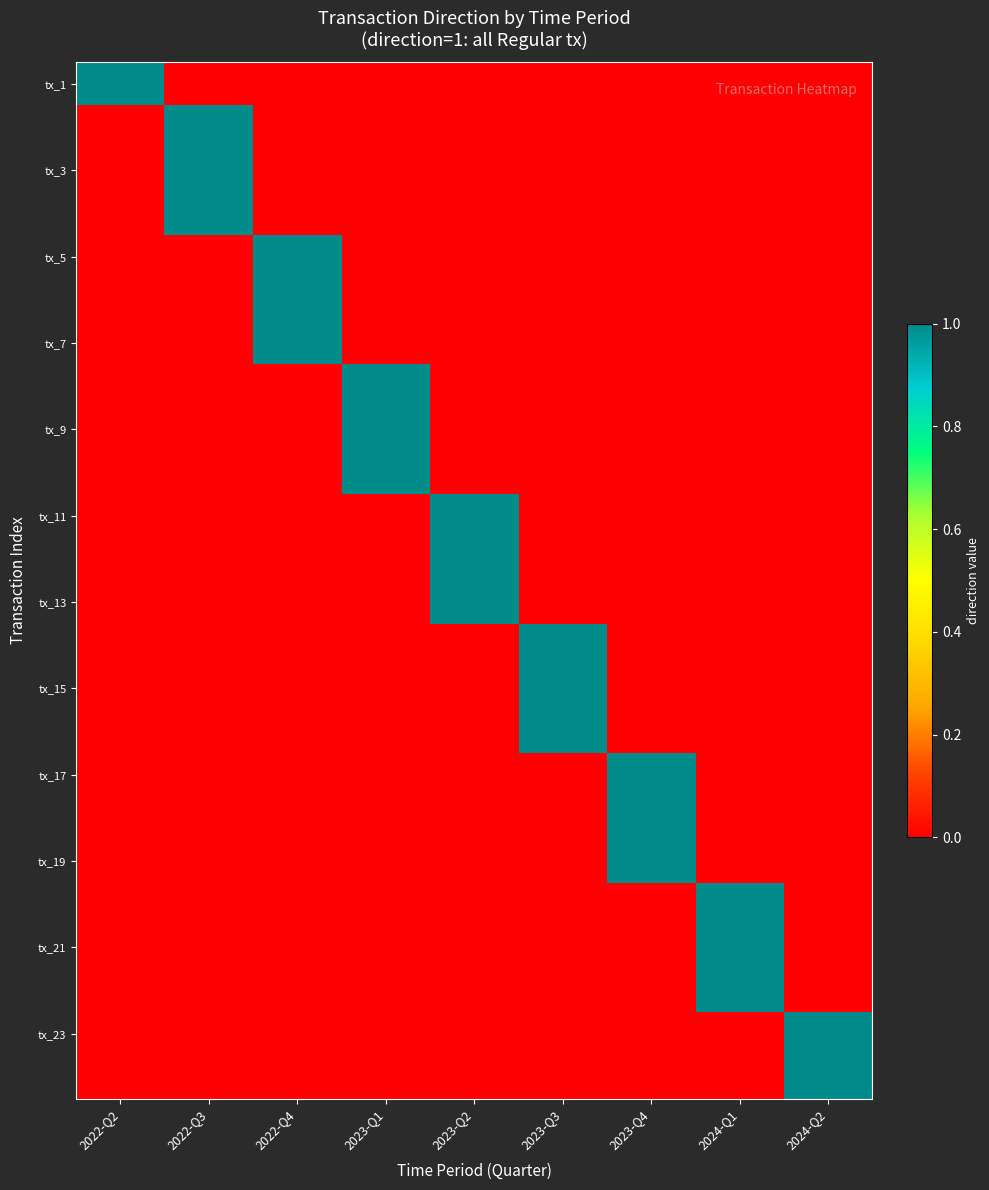

Which has a higher value, 2022-Q3 or 2023-Q3?

2022-Q3